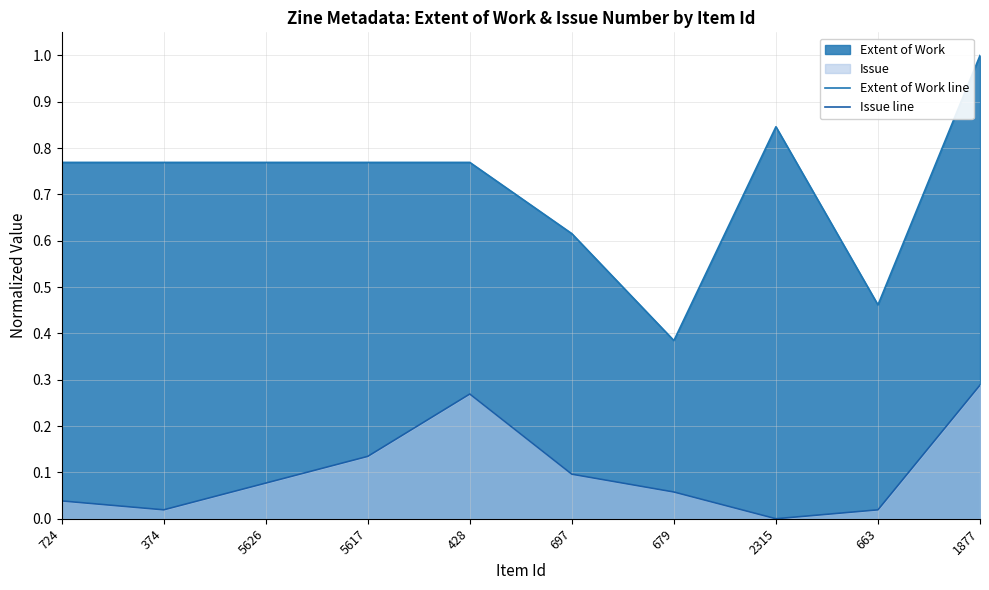

What is the sum of the Extent of Work line values at 374 and 428?

1.5